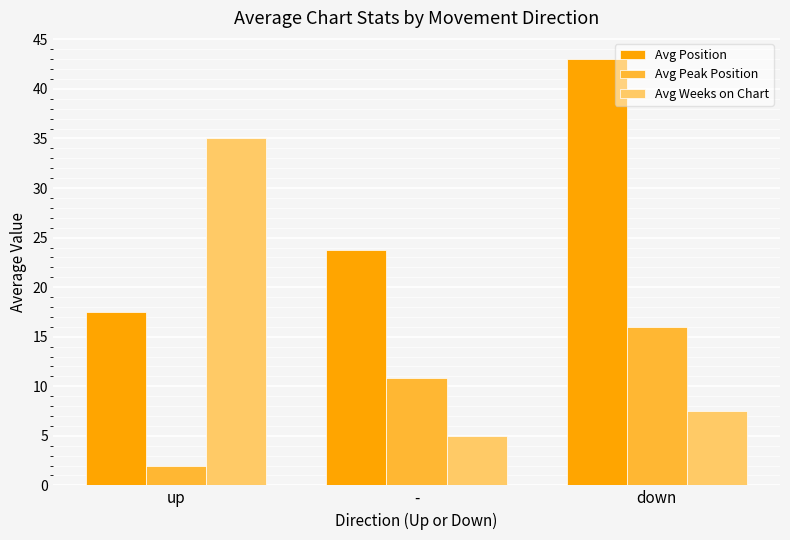

What is the spread (max minus min) of values at -?

18.7